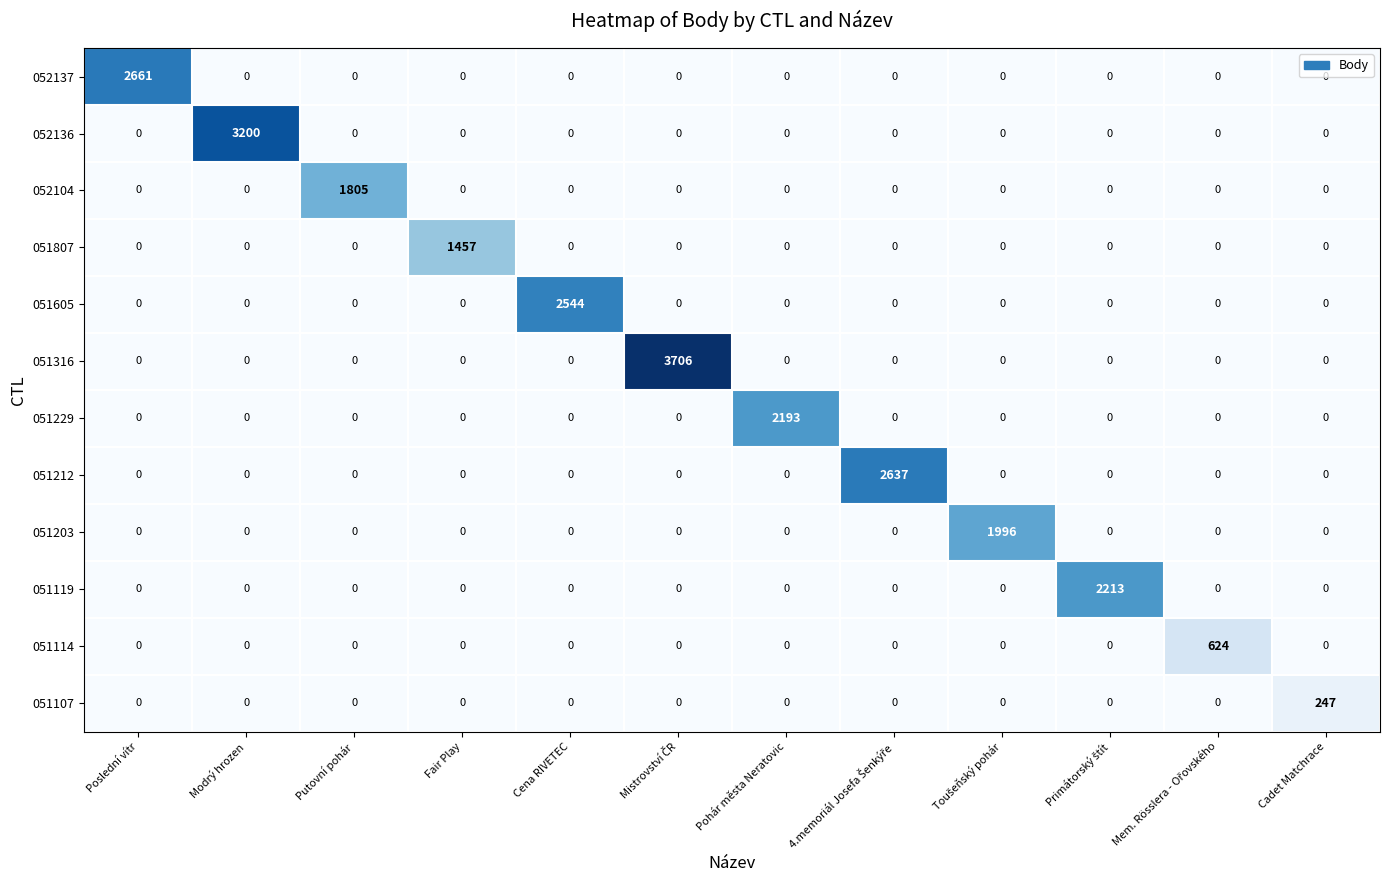

What is the maximum value for 051605?

2544